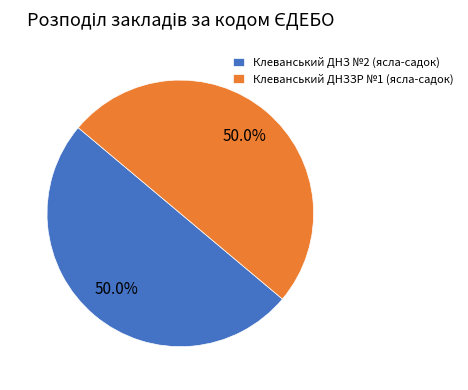

How many segments does this pie chart have?

2